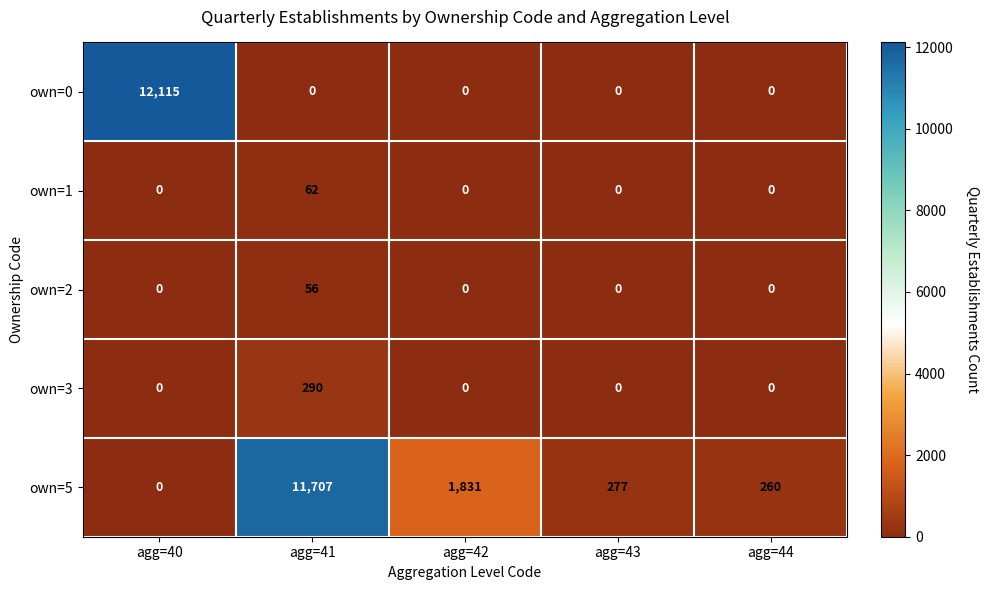

Rank the series by their maximum value, from highest to lowest.

own=0, own=5, own=3, own=1, own=2